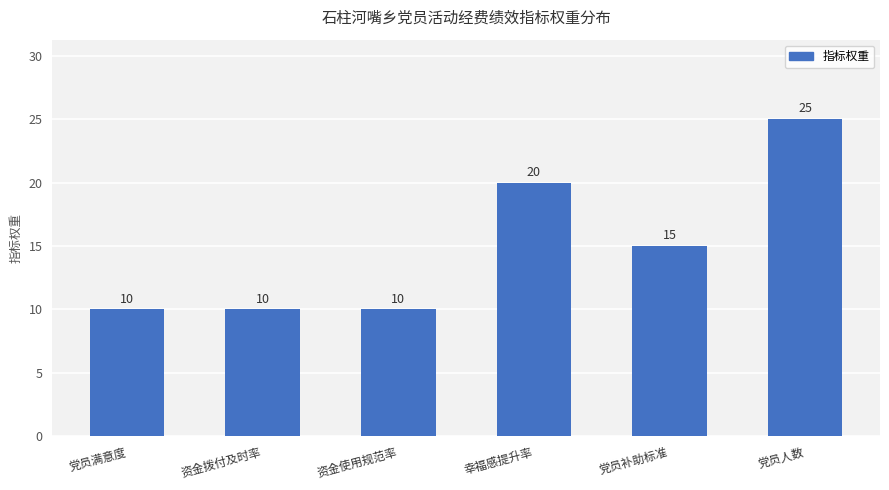

Reading left to right, what are all the values shown in this chart?

10	10	10	20	15	25